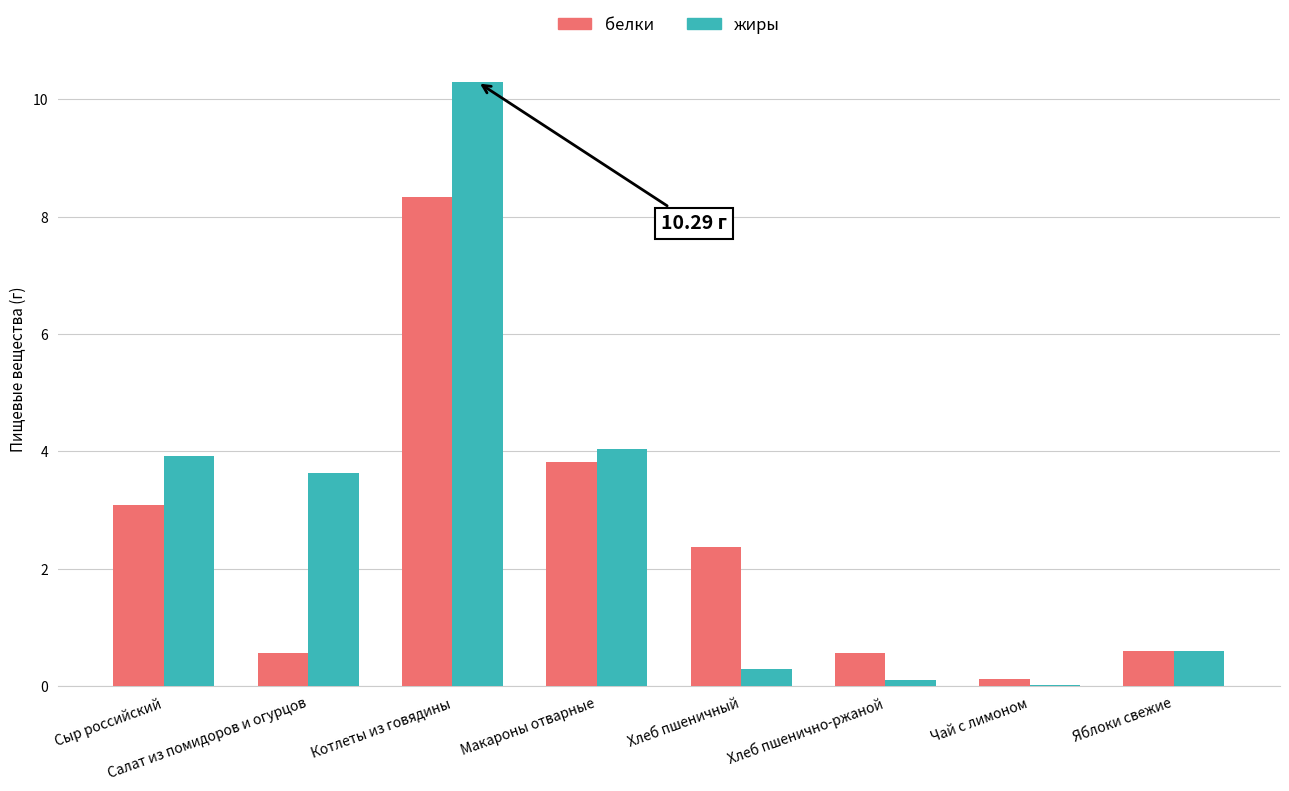

Count the number of data series in this chart.

2